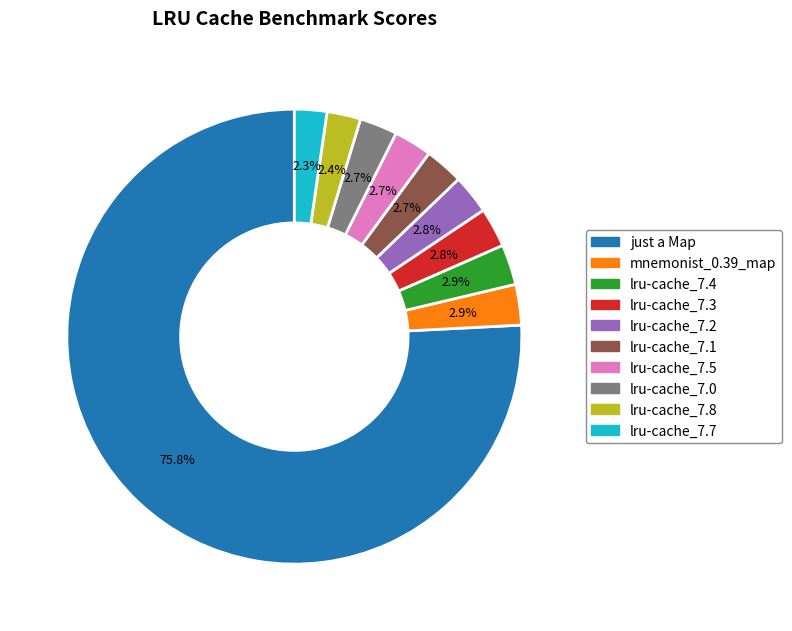

True or false: just a Map accounts for 67% of the total.

False